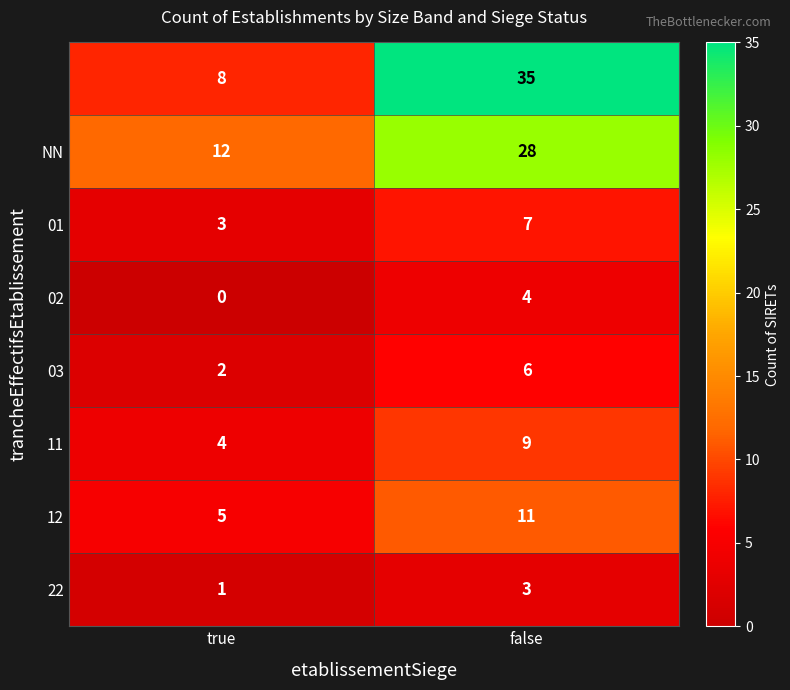

What is the spread (max minus min) of values at false?

32